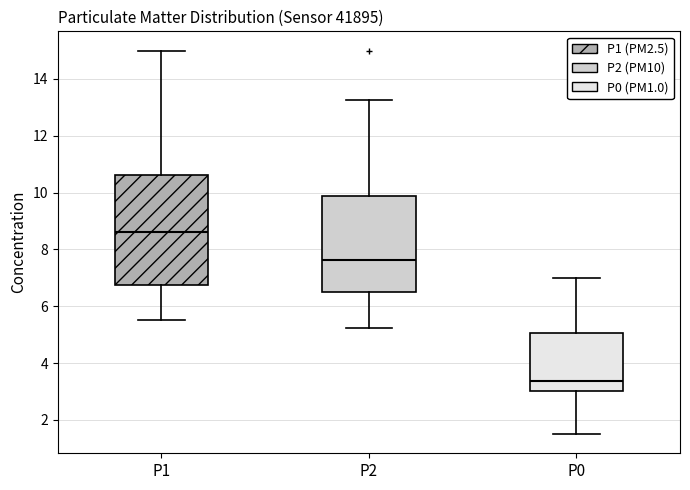

Where does the lower whisker of the box for P0 end on the y-axis? The values are not printed on the chart, so give them approximately, as read against the axis.

1.6